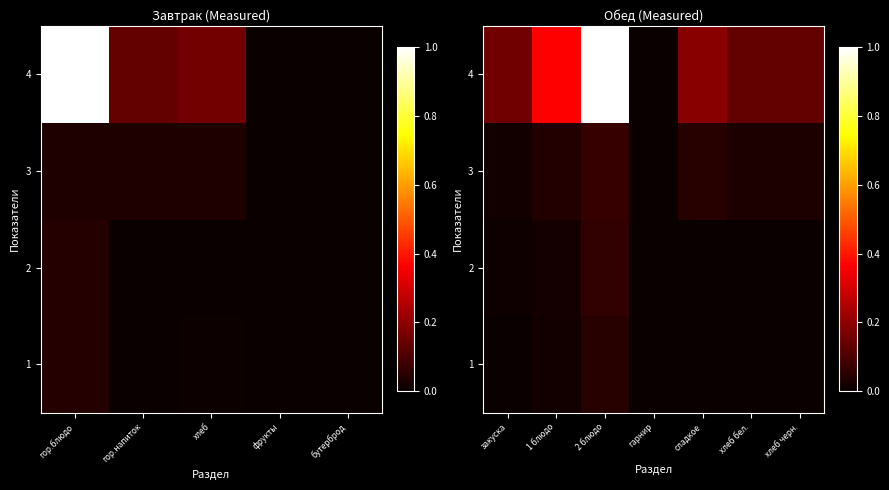

At which label does 3 reach its minimum?

гарнир